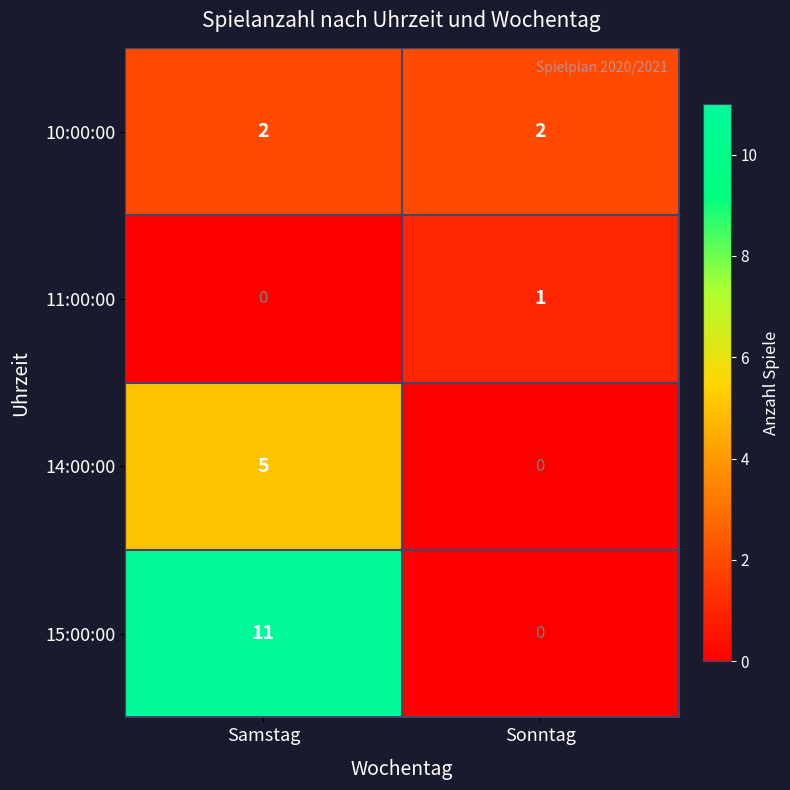

What is the difference between the 15:00:00 values at Sonntag and Samstag?

11